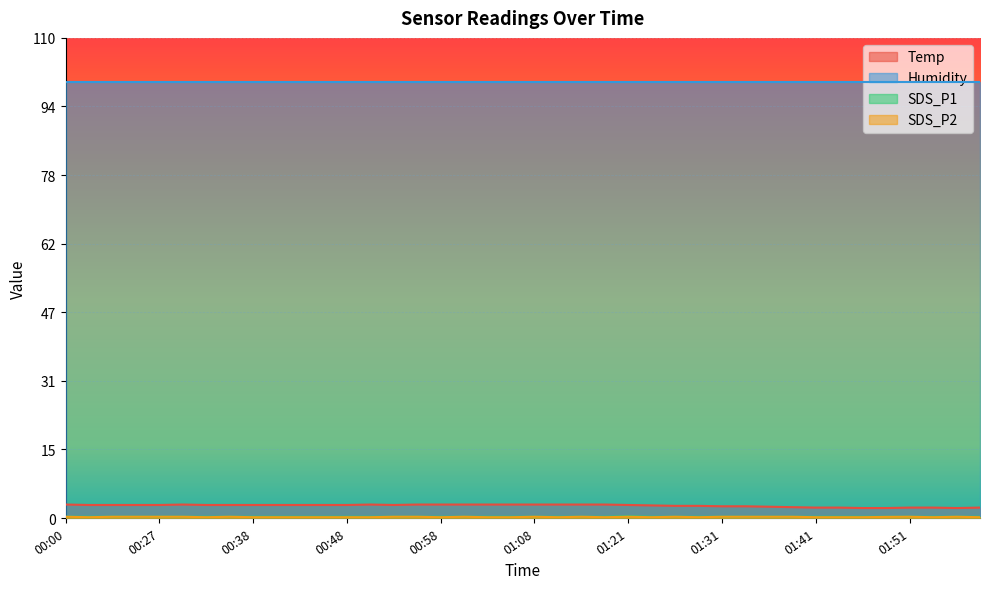

What is the spread (max minus min) of values at 01:53?

2.2